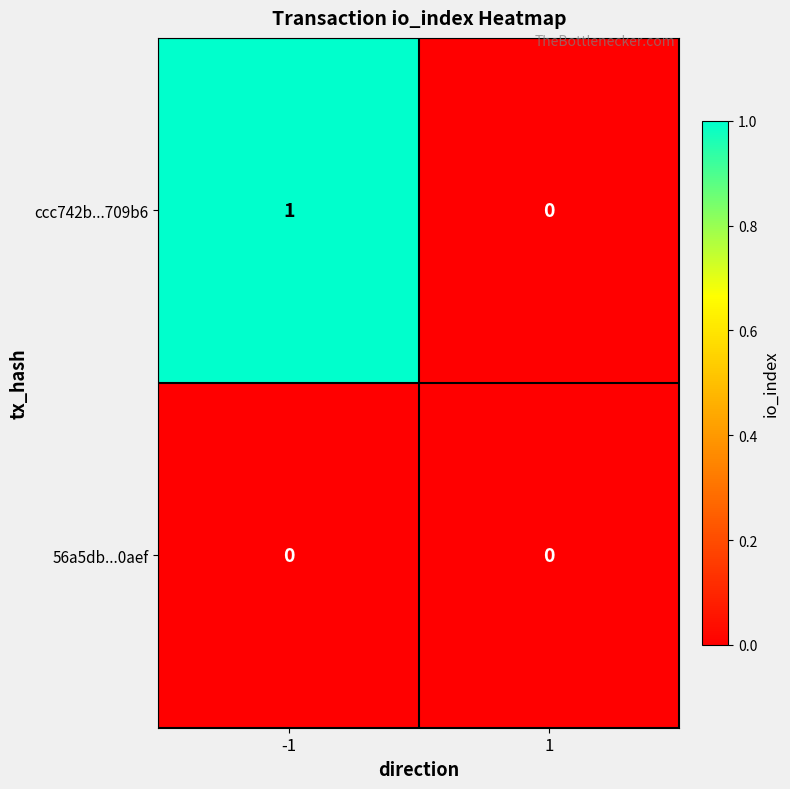

How many values in ccc742b...709b6 are above zero?

1